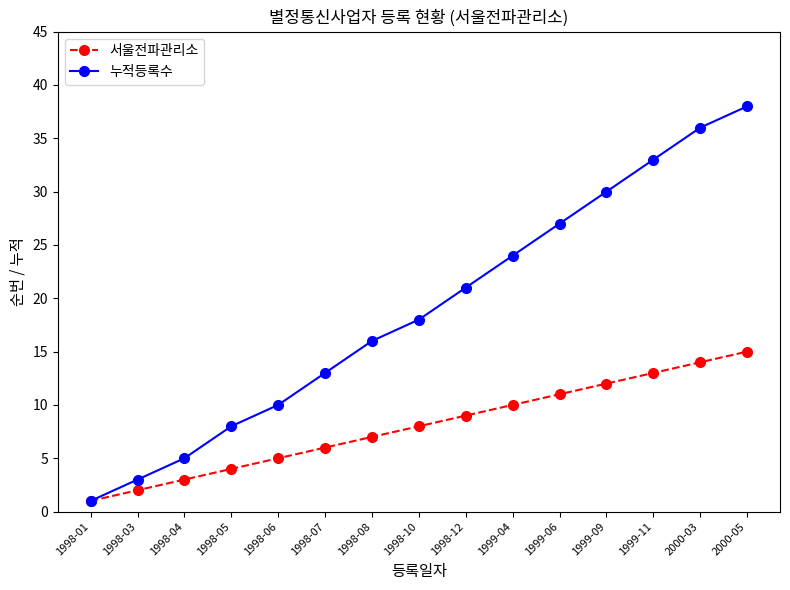

At 1999-11, list the series in order from largest to smallest.

누적등록수, 서울전파관리소